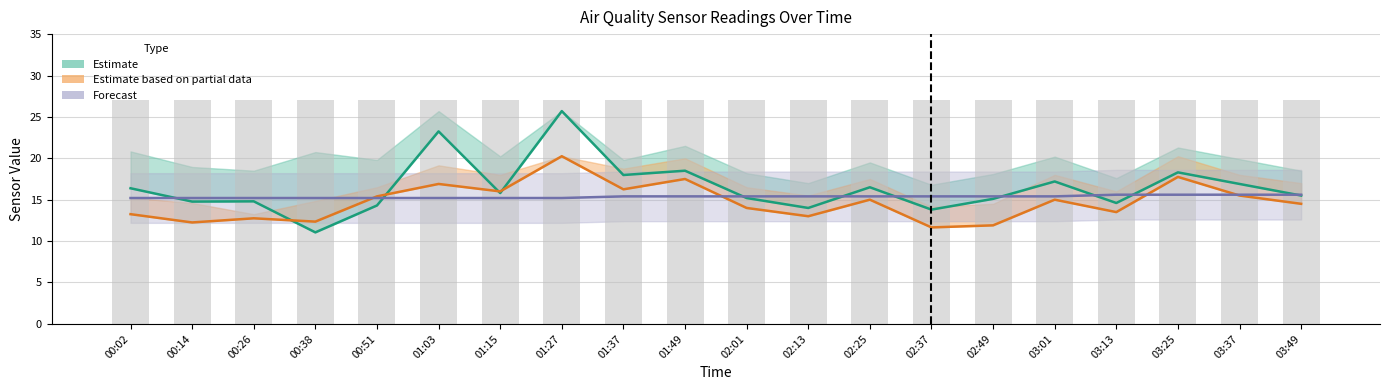

What is the difference between the maximum and minimum values in the Forecast (Temp) series?

0.4